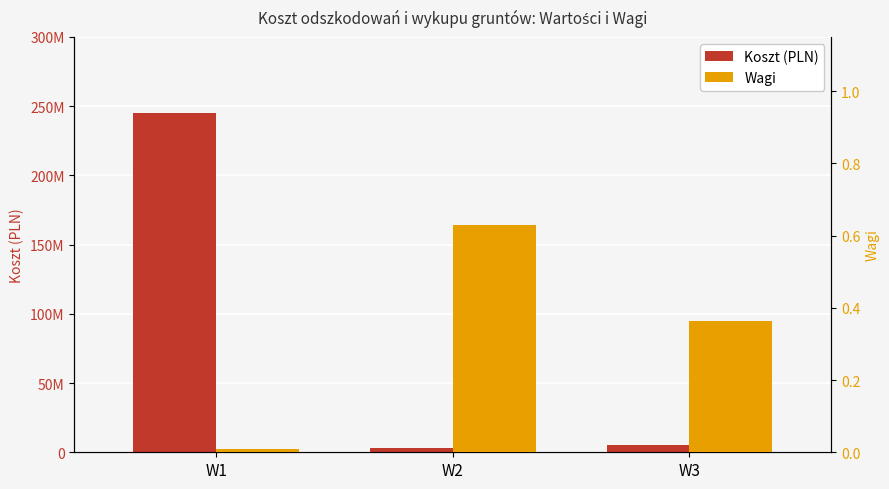

Where is Koszt (PLN) nearest to the value 124224156?

W3